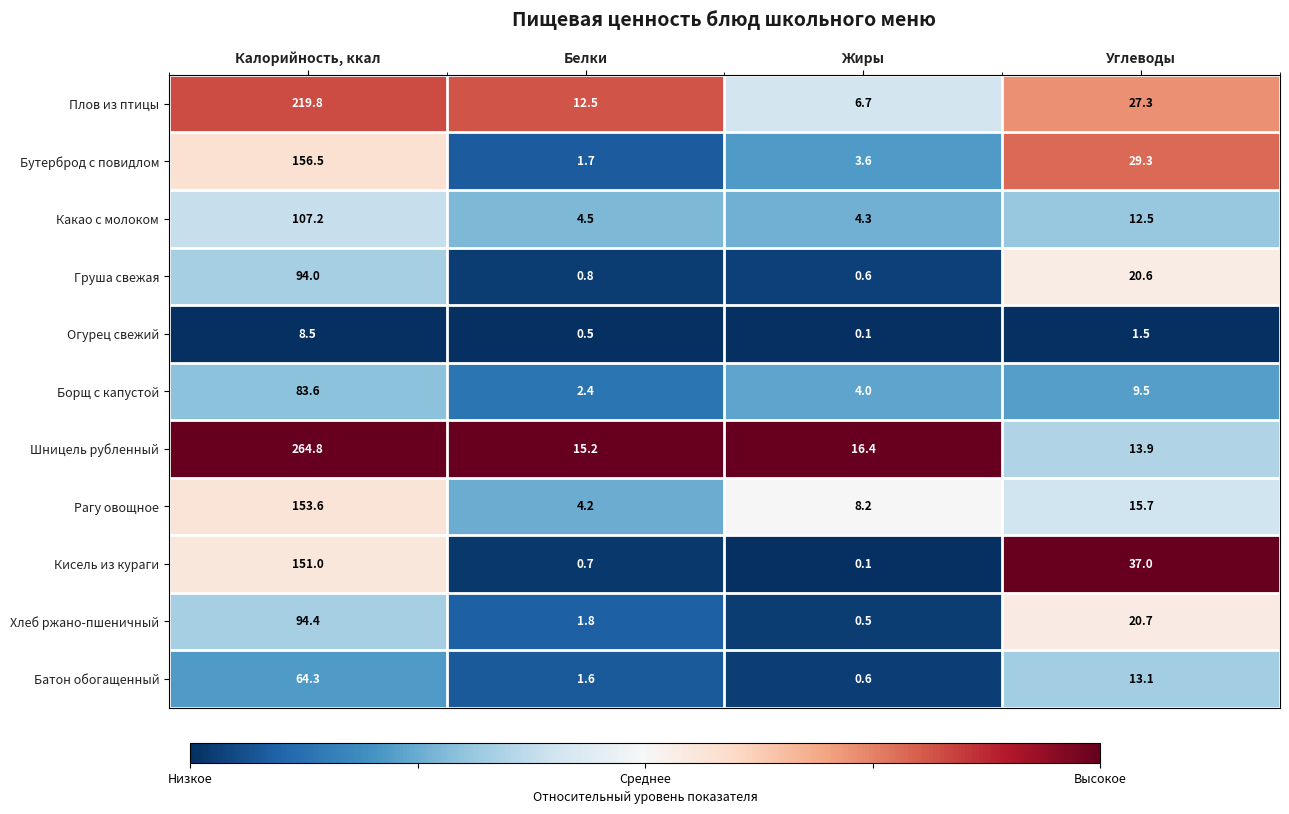

Is the value of Борщ с капустой at Калорийность, ккал greater than the value of Какао с молоком at Углеводы?

Yes